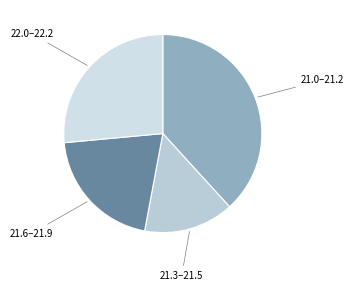

The 22.0–22.2 slice represents 19% of the pie. True or false?

False